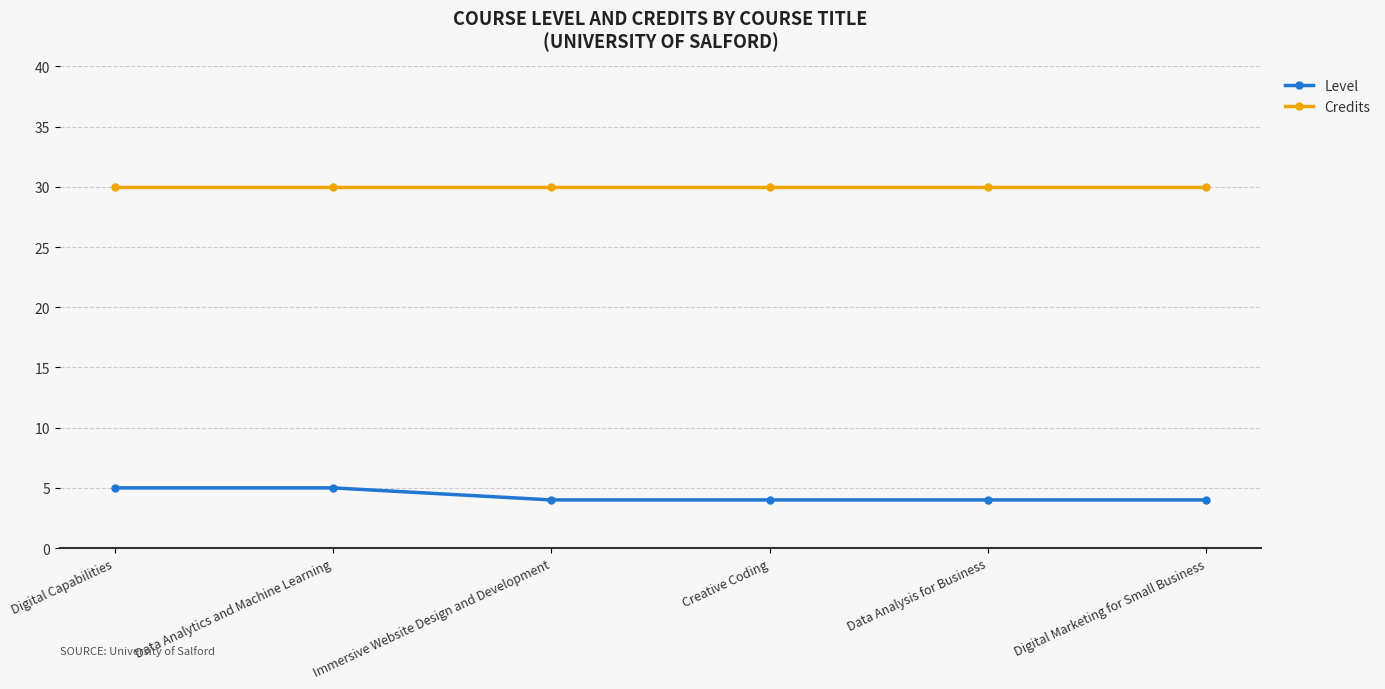

What is the average value of the Credits series?

30